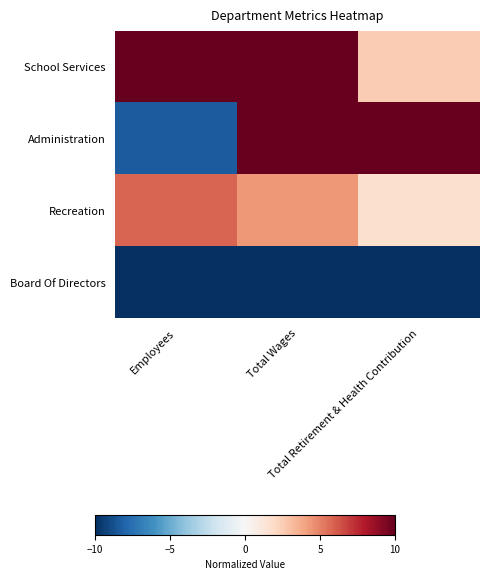

Which series has the largest total across all categories?

School Services